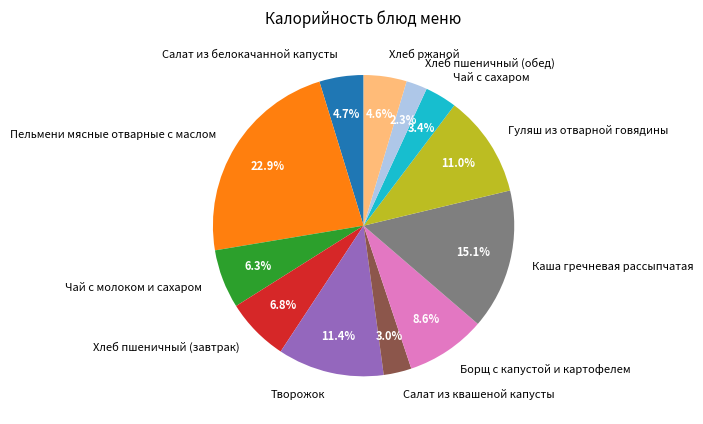

How many segments does this pie chart have?

12